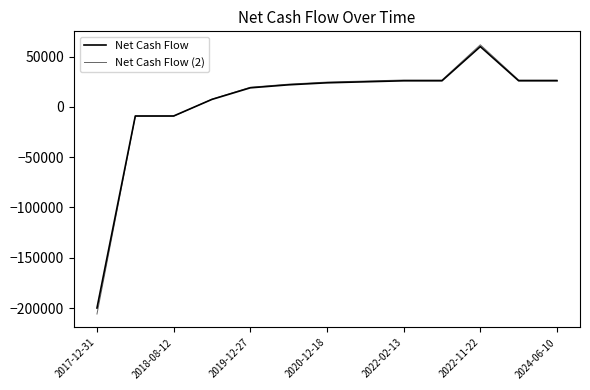

Does the chart have visible grid lines?

No